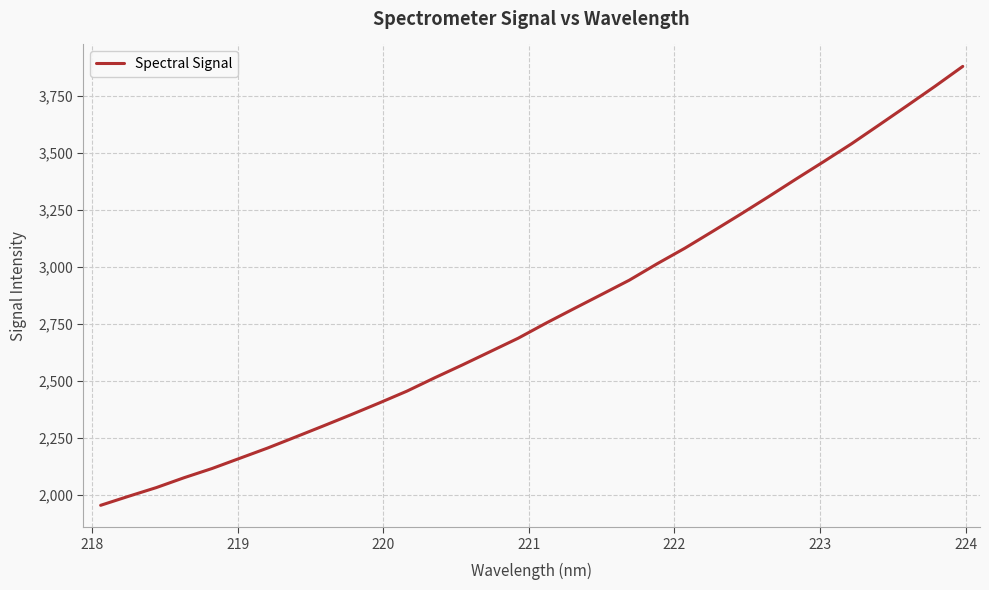

What is the smallest value displayed?

1952.8